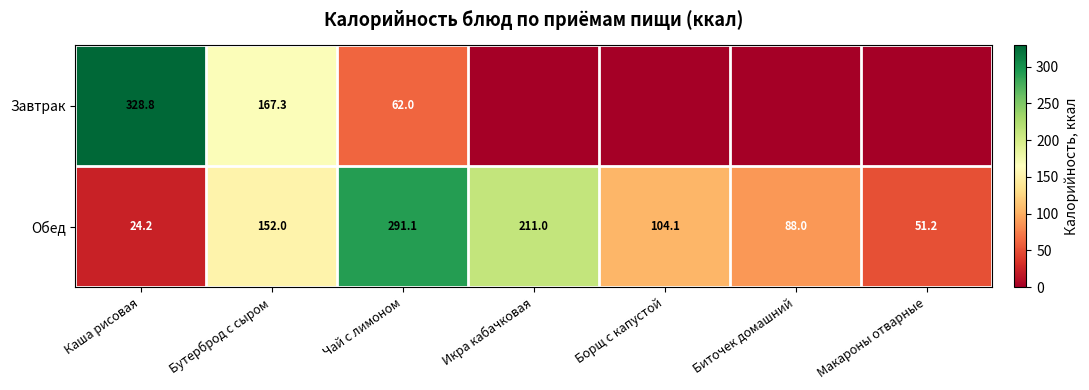

Is it true that Завтрак equals 62.0 at Чай с лимоном?

True